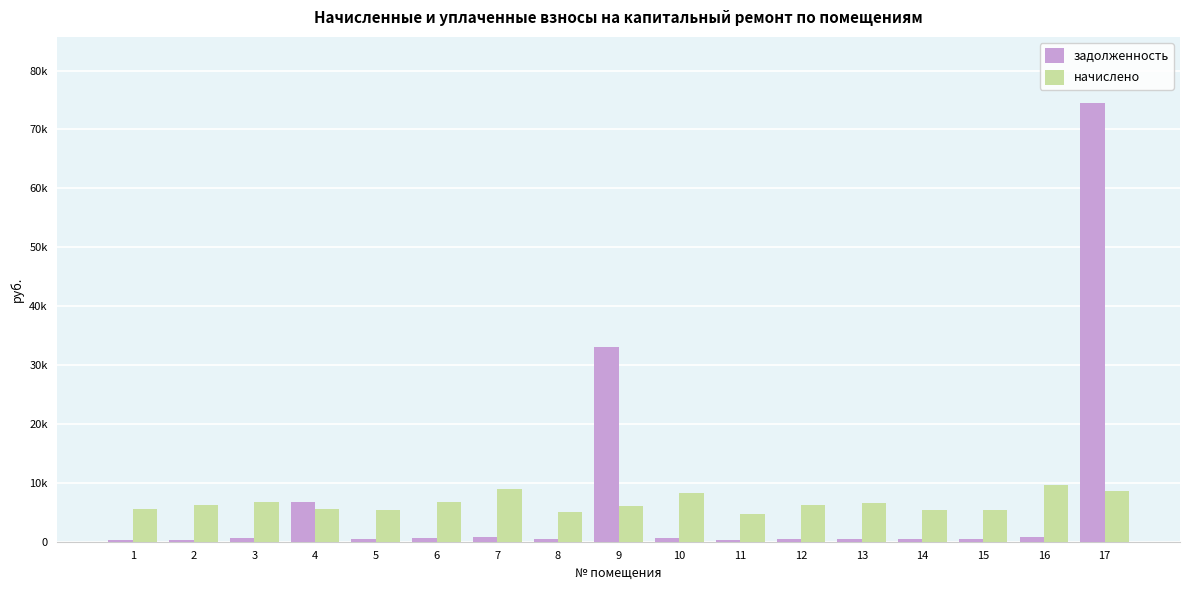

What are all the series names shown in the legend?

задолженность, начислено